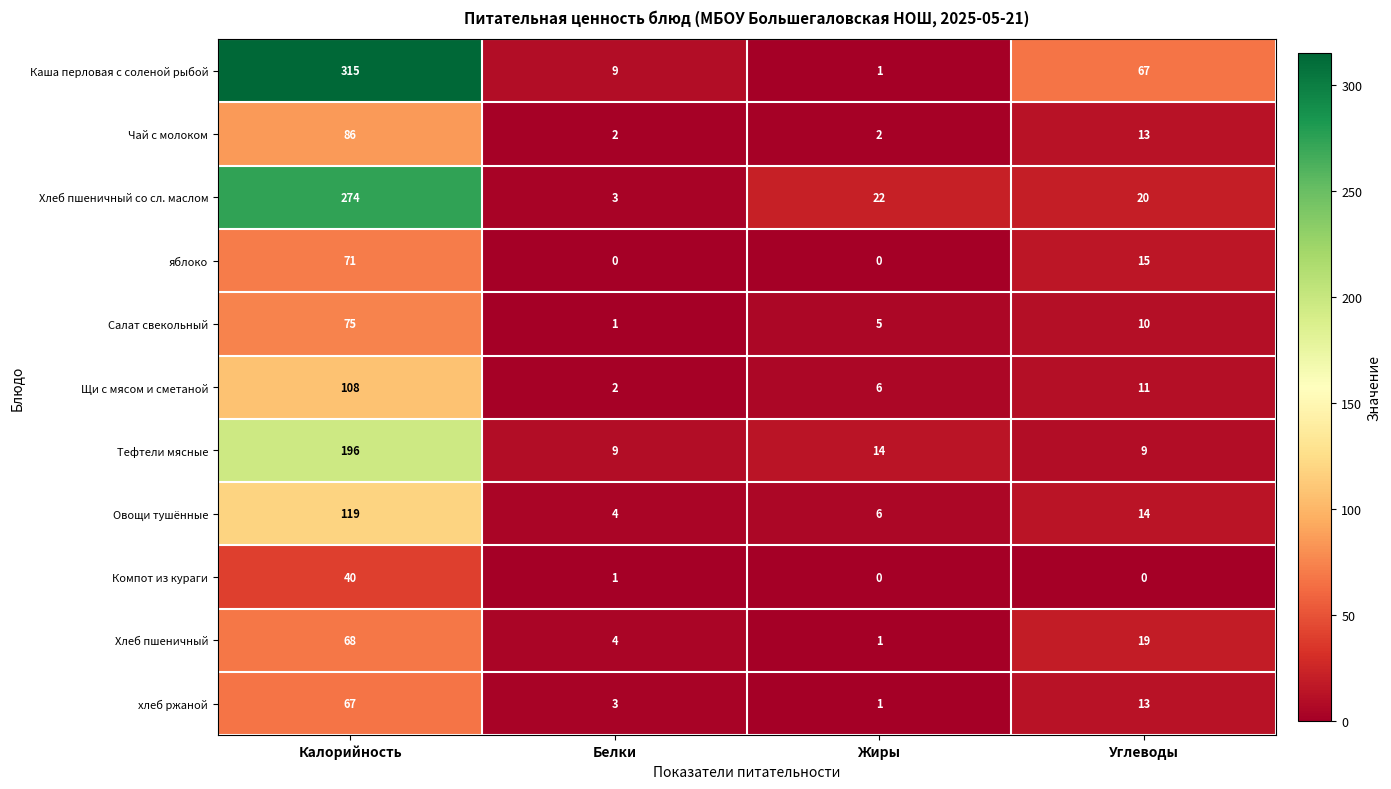

At how many categories does at least one series exceed 64?

2